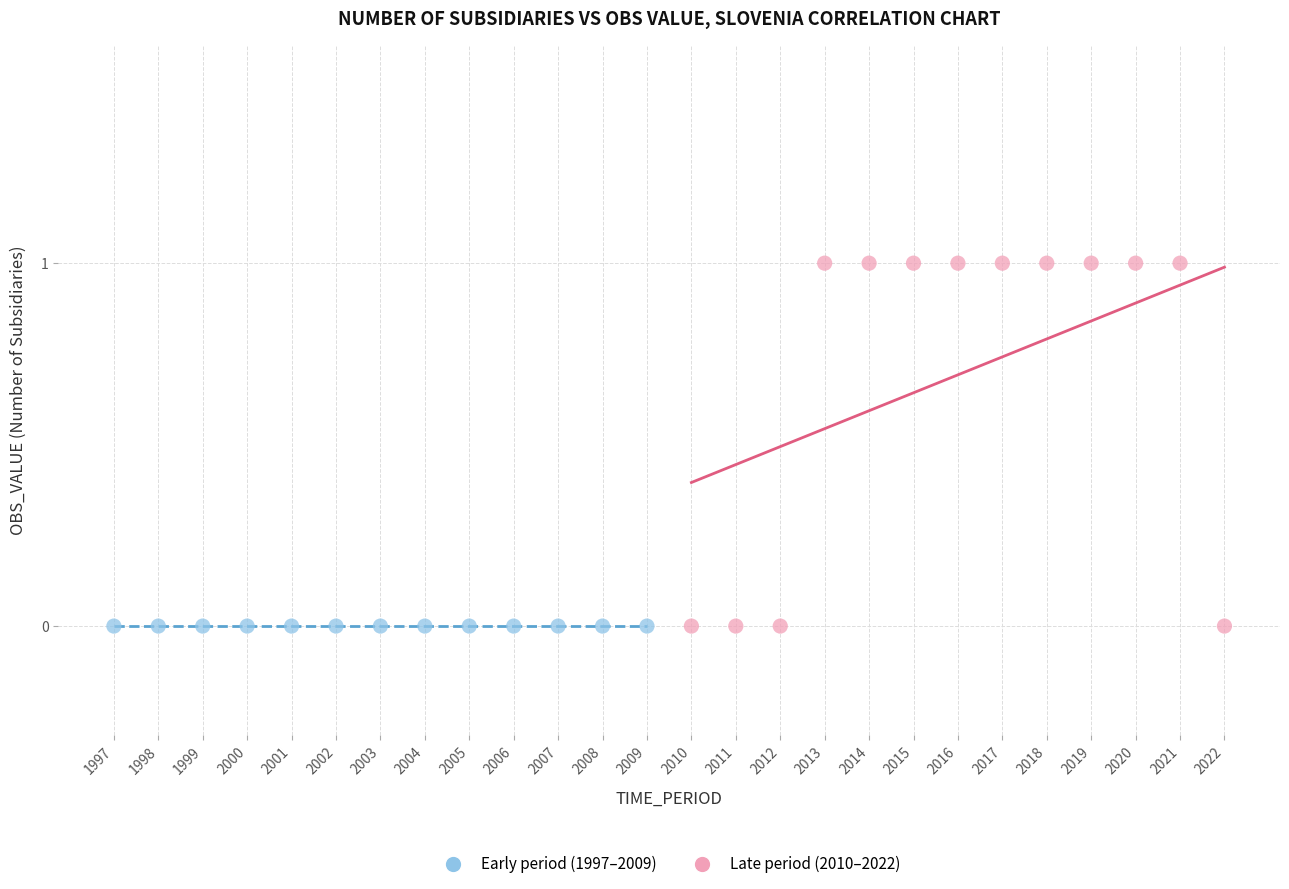

Which series reaches the maximum Y coordinate?

Late period (2010–2022)